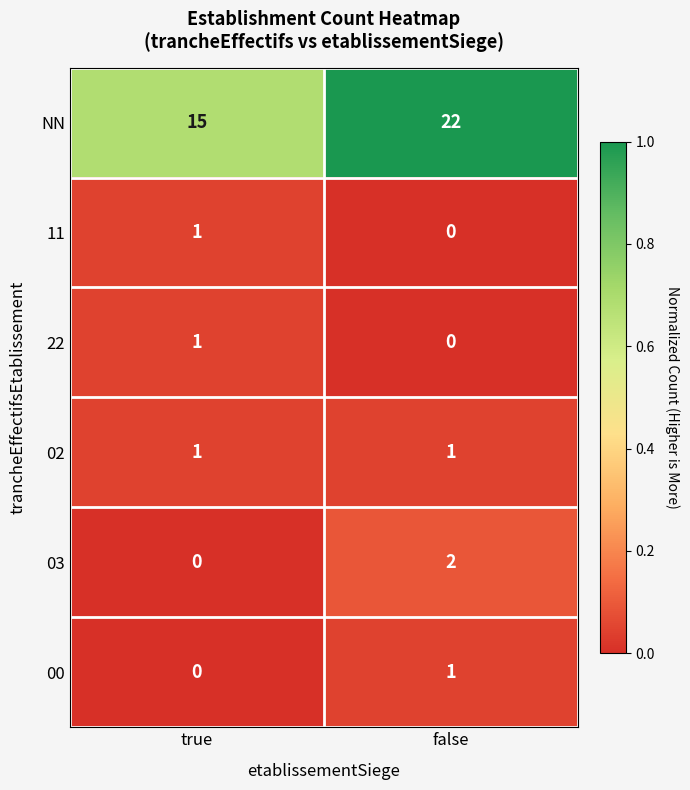

Which series has the largest range (max minus min)?

NN